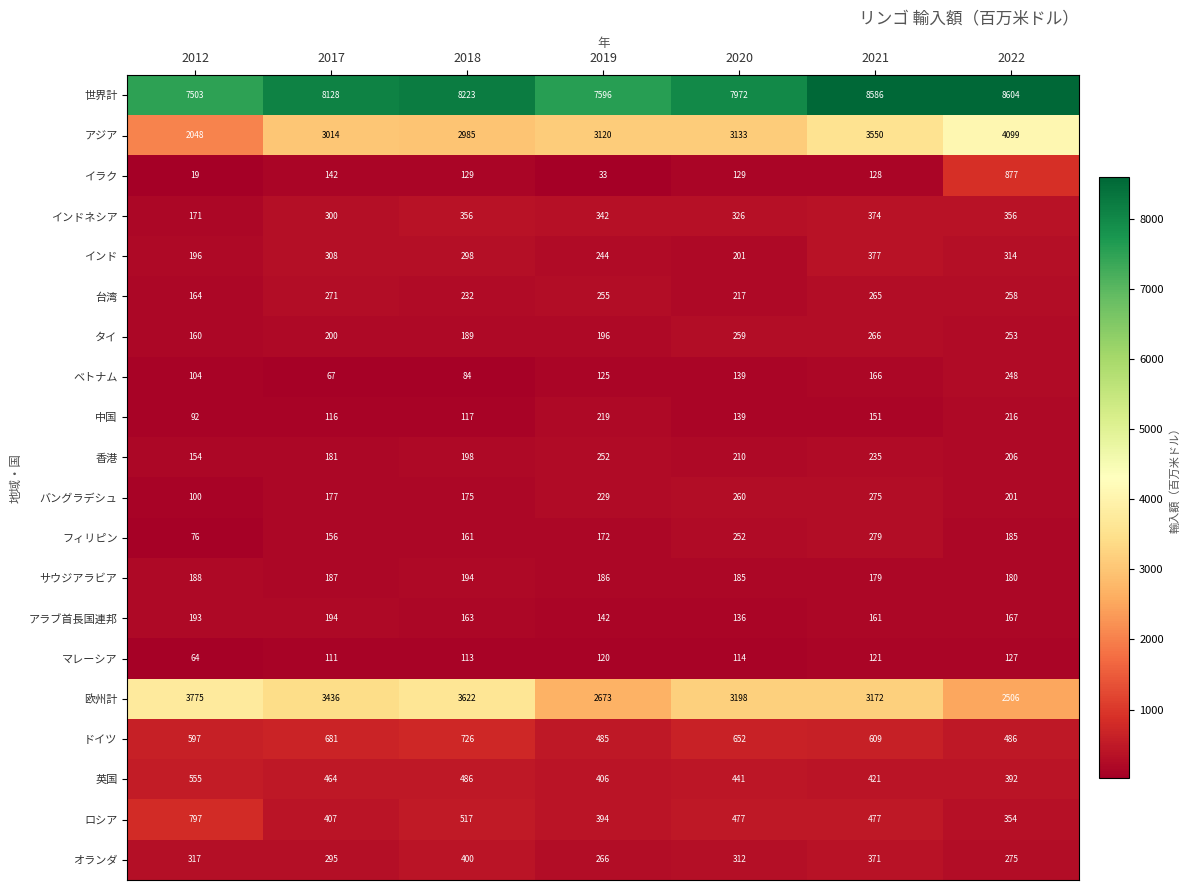

What is the total value across all series at 2018?

19368